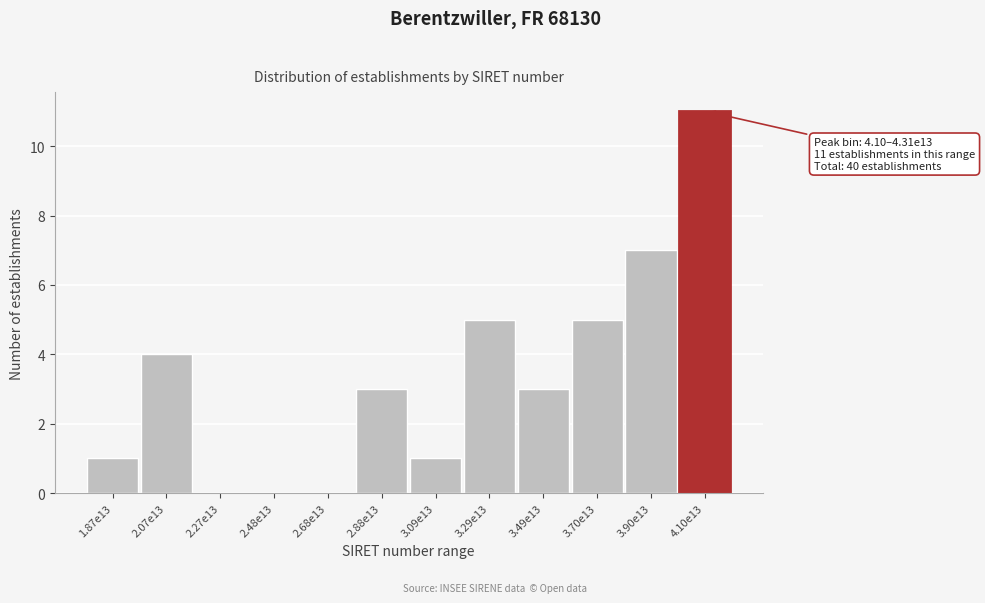

Reading right to left, extract all data points from this chart.

4.10e13=11	3.90e13=7	3.70e13=5	3.49e13=3	3.29e13=5	3.09e13=1	2.88e13=3	2.68e13=0	2.48e13=0	2.27e13=0	2.07e13=4	1.87e13=1